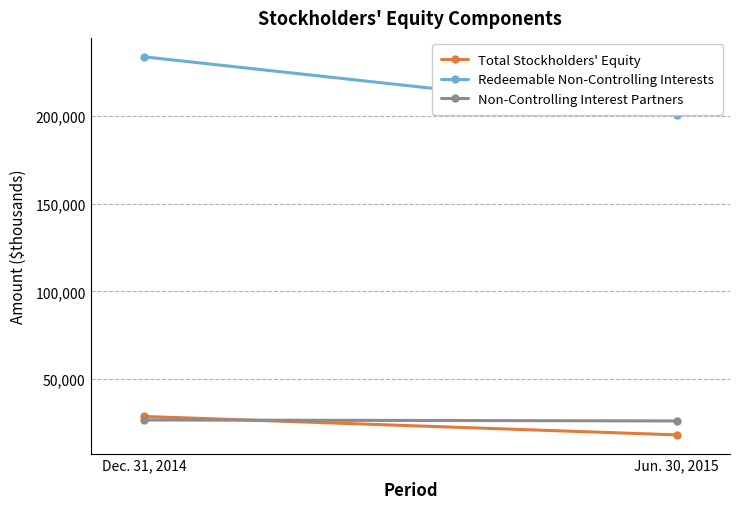

Which category has the lowest value across all series?

Jun. 30, 2015